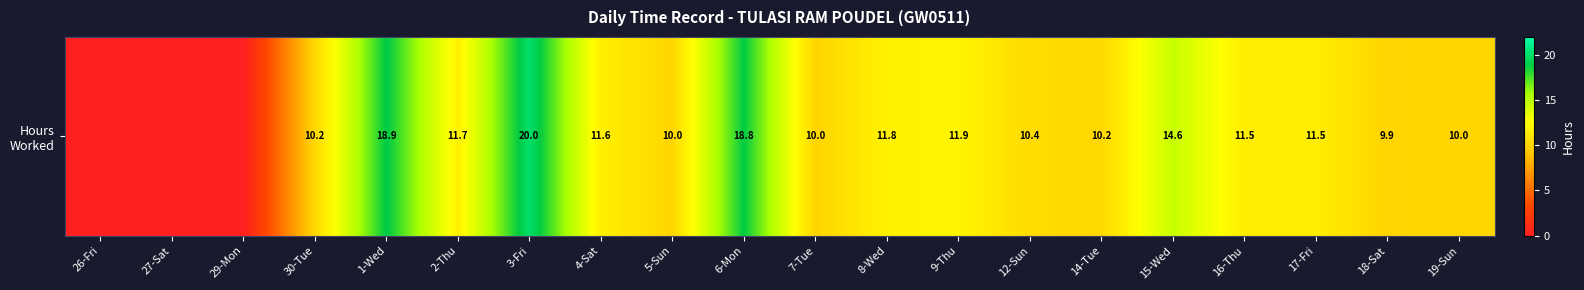

Which label corresponds to the largest value in the chart?

3-Fri